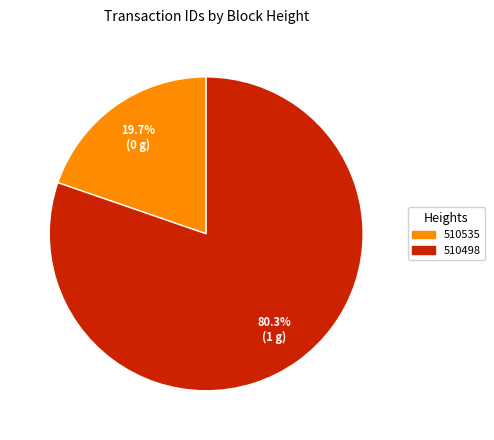

Rank the categories by value from lowest to highest.

510535, 510498